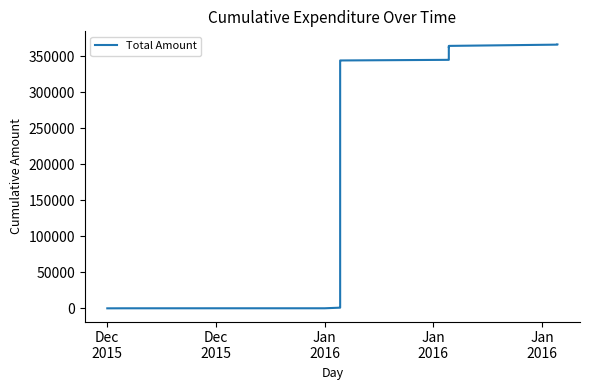

What is the difference between the second highest and second lowest values?

366449.9